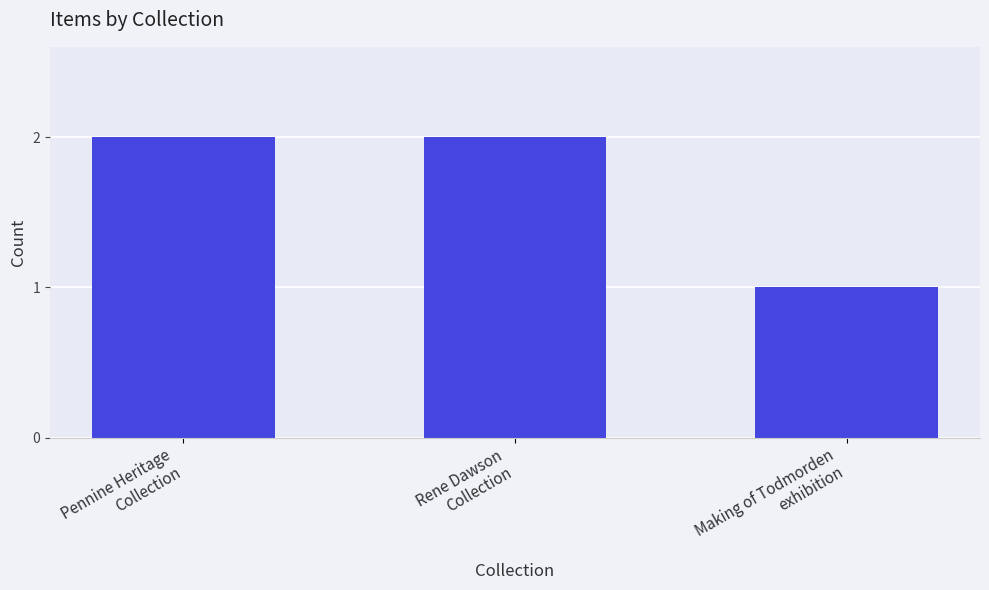

Where is the data nearest to the value 1?

Making of Todmorden
exhibition